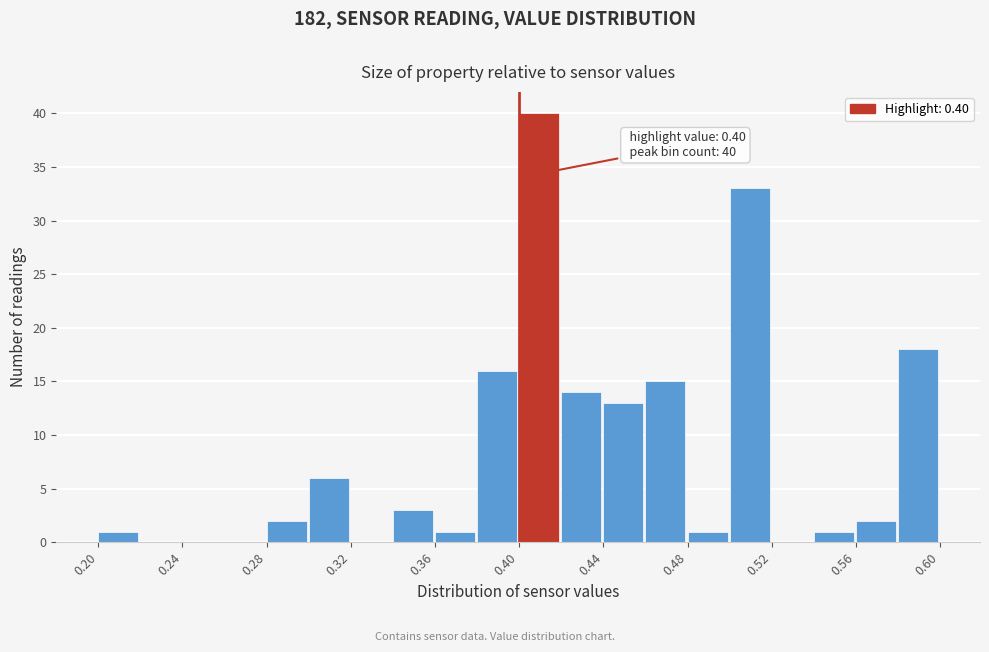

Over which range of the x-axis is the bar tallest?

0.40 to 0.42